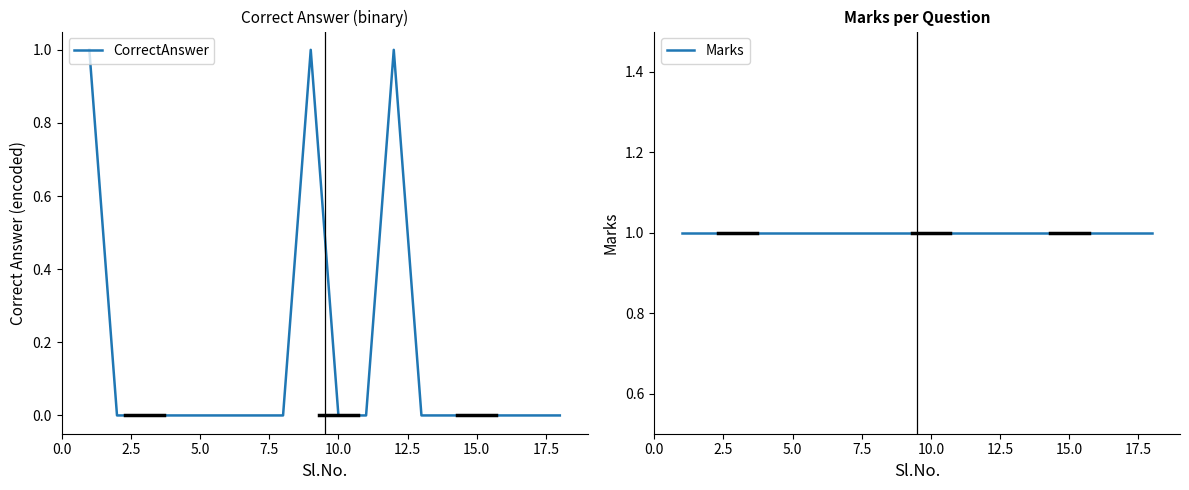

Reading left to right, extract all data points from this chart.

CorrectAnswer: 1	0	0	0	0	0	0	0	1	0	0	1	0	0	0	0	0	0
Marks: 1	1	1	1	1	1	1	1	1	1	1	1	1	1	1	1	1	1